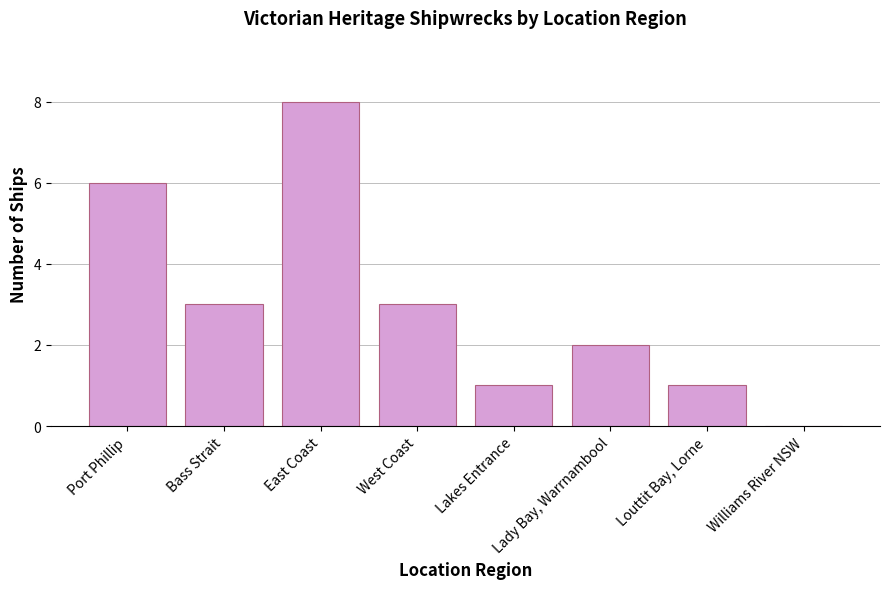

What is the sum of all values?

24